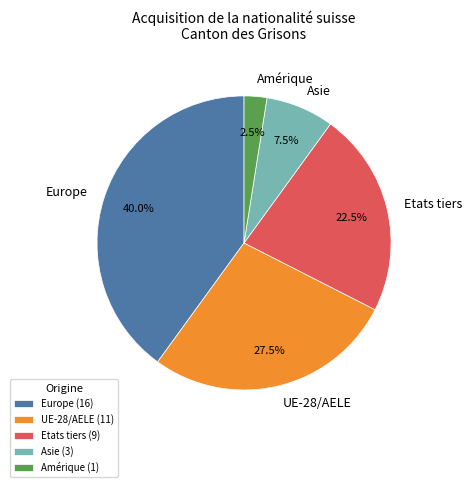

Is there a majority slice in this chart?

No